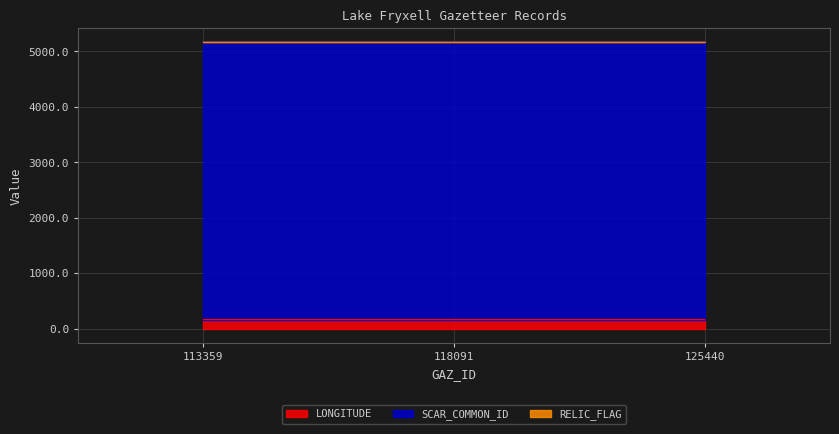

Reading left to right, transcribe all the data shown in this chart.

LONGITUDE: 163.2	163.1	163.2
SCAR_COMMON_ID: 5002.0	5002.0	5002.0
RELIC_FLAG: 0.0	0.0	0.0